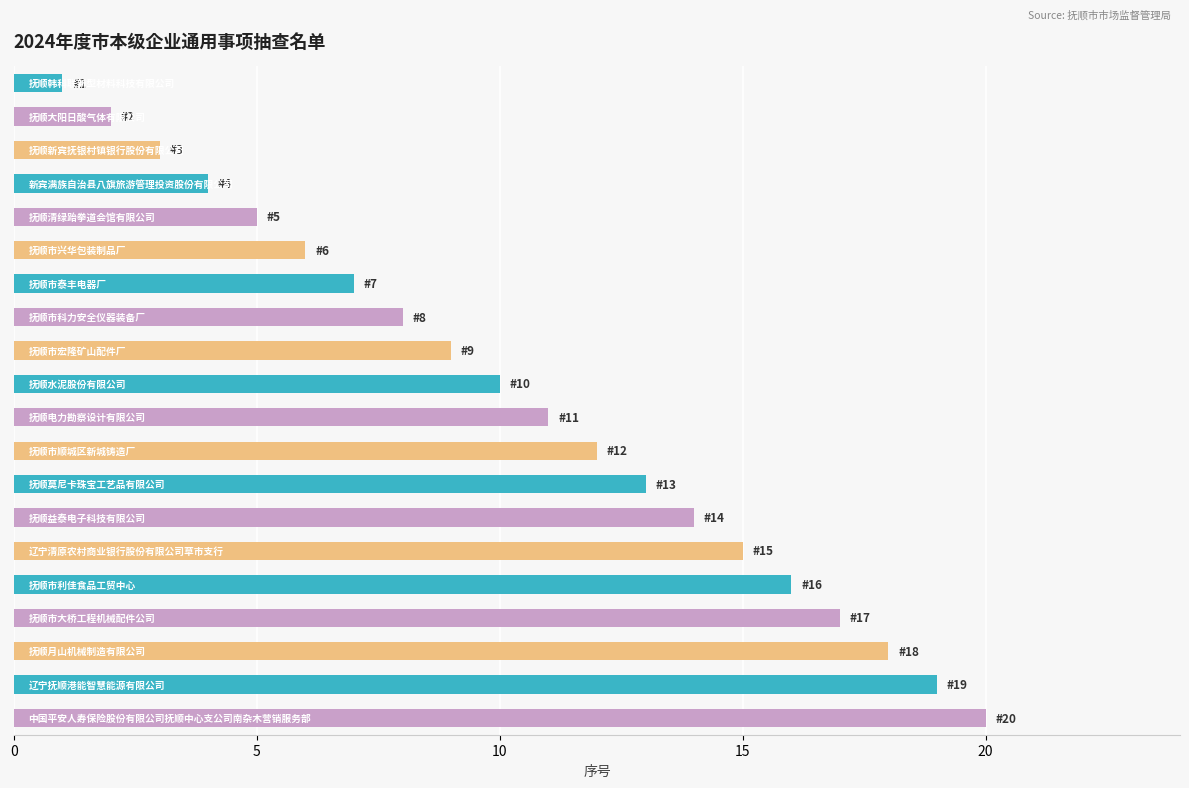

Are the bars horizontal?

Yes